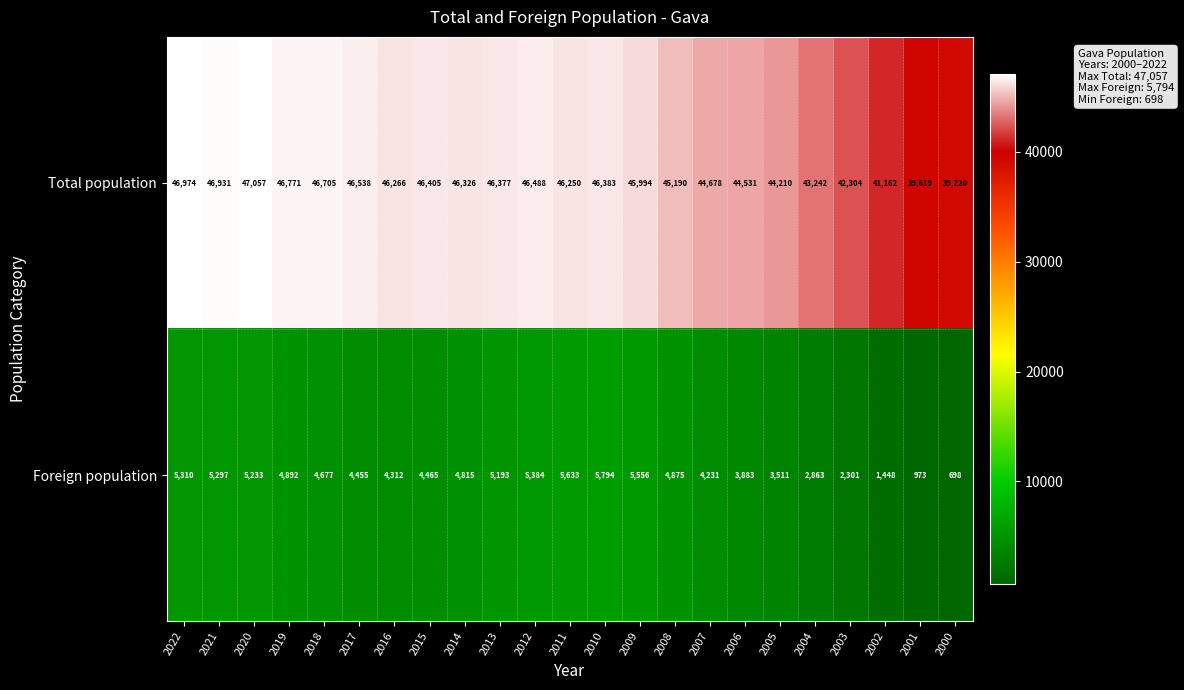

How many data points in Foreign population are less than 4677?

11